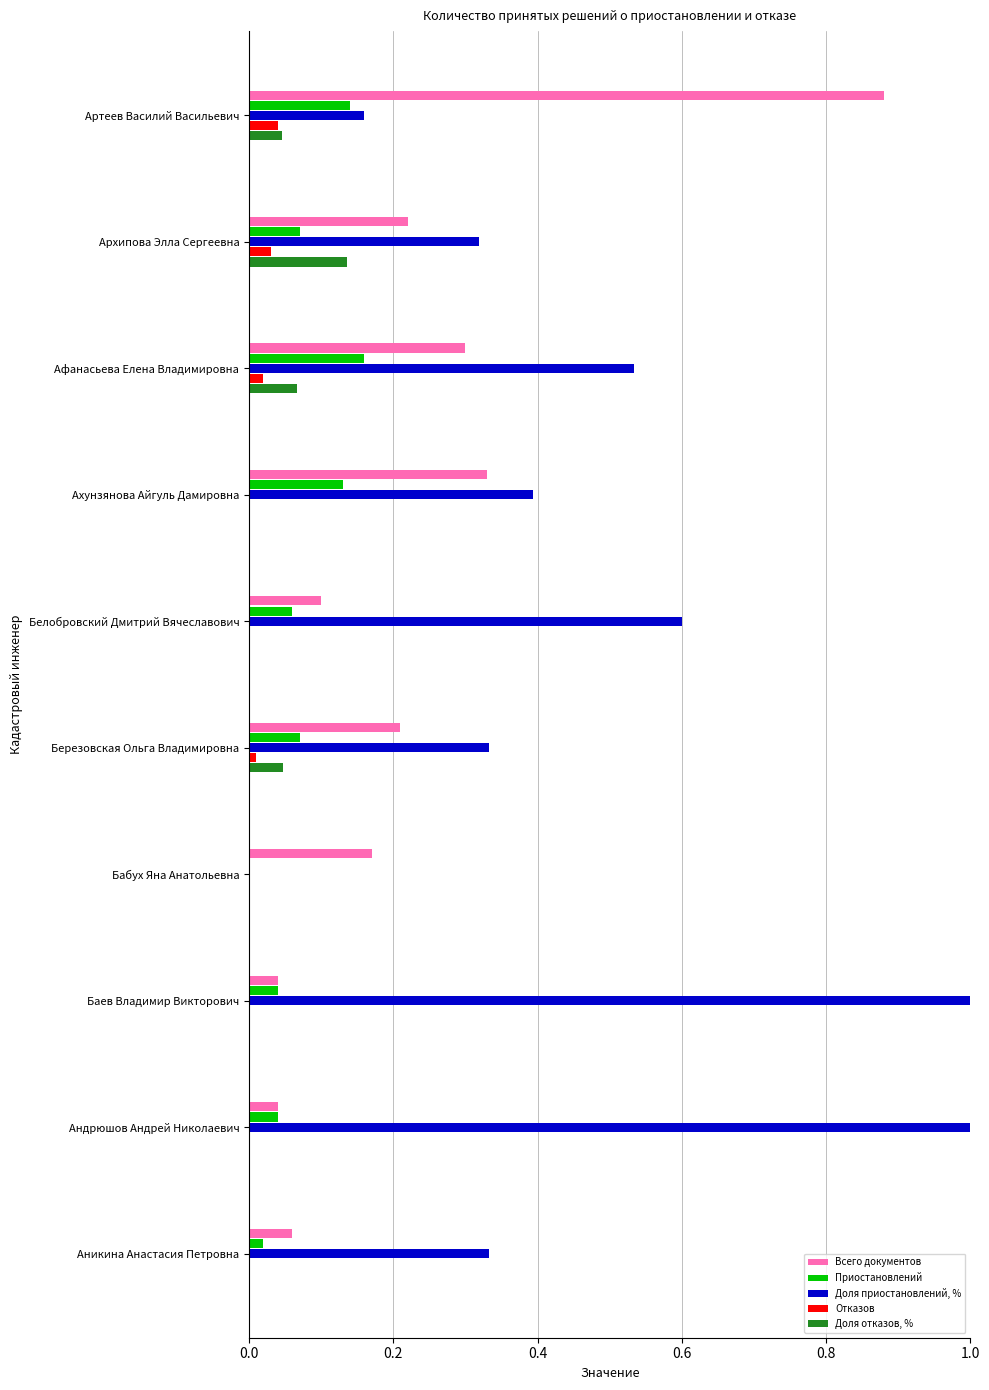

Is the value of Доля приостановлений, % at Аникина Анастасия Петровна greater than the value of Всего документов at Бабух Яна Анатольевна?

Yes